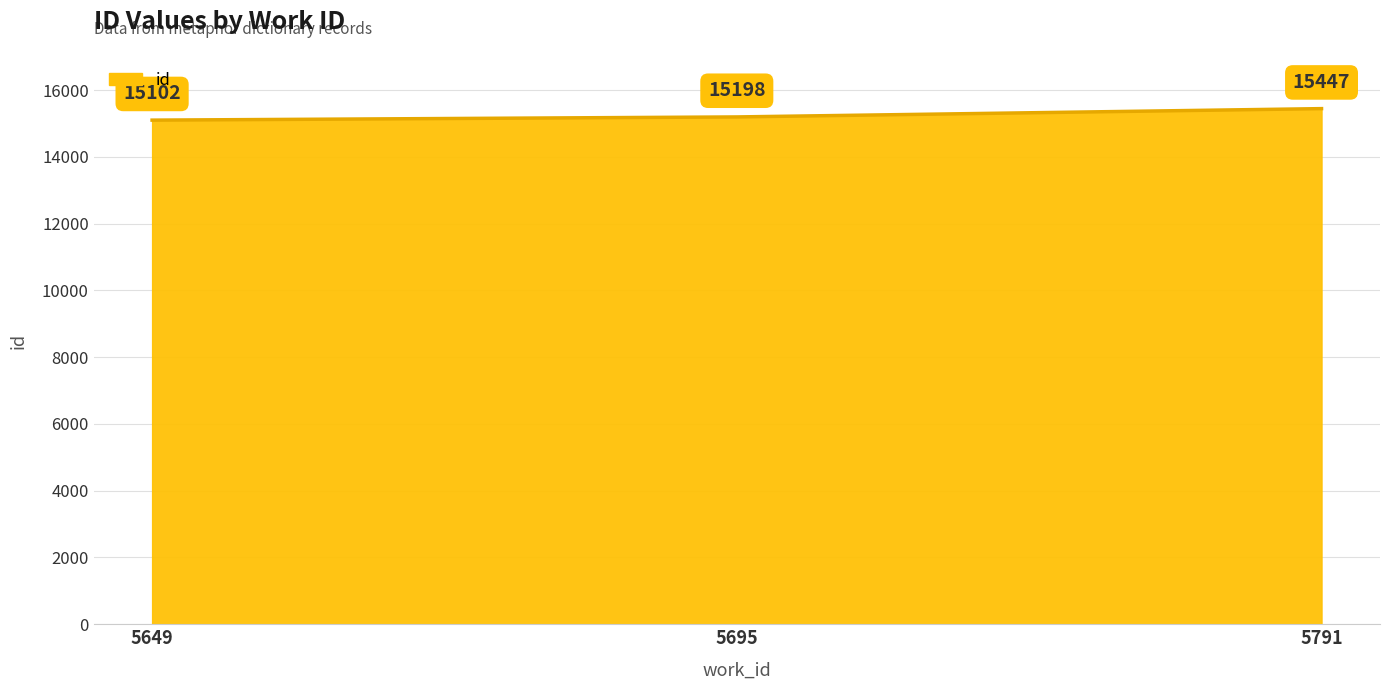

How many distinct data groups are displayed?

1